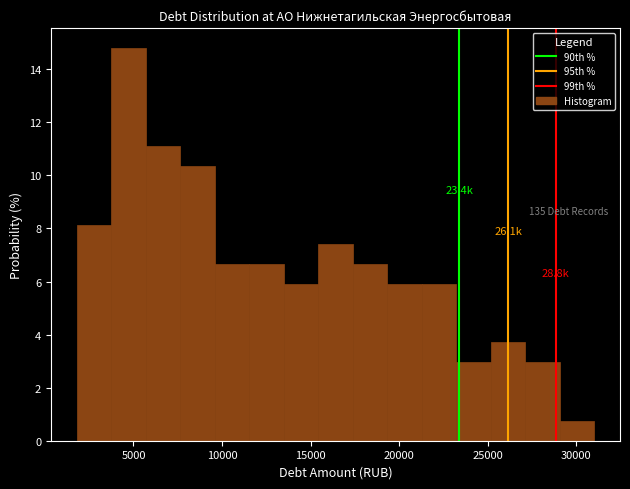

Around what value on the x-axis is the tallest bar? Give the approximate position of its centre, as read against the axis.

4500